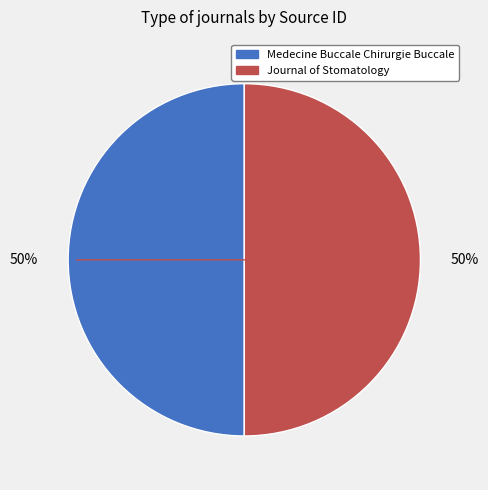

To the nearest percent, what is the average slice percentage?

50%